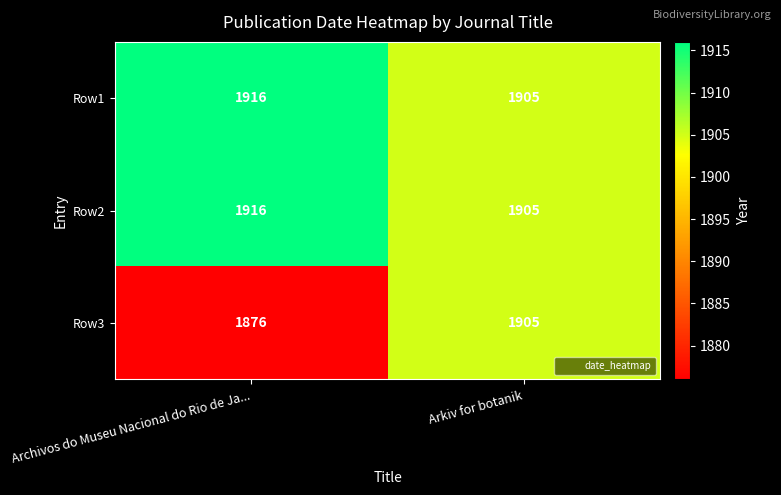

What value does the Row2 series have at Archivos do Museu Nacional do Rio de Ja..., to the nearest 5?

1915